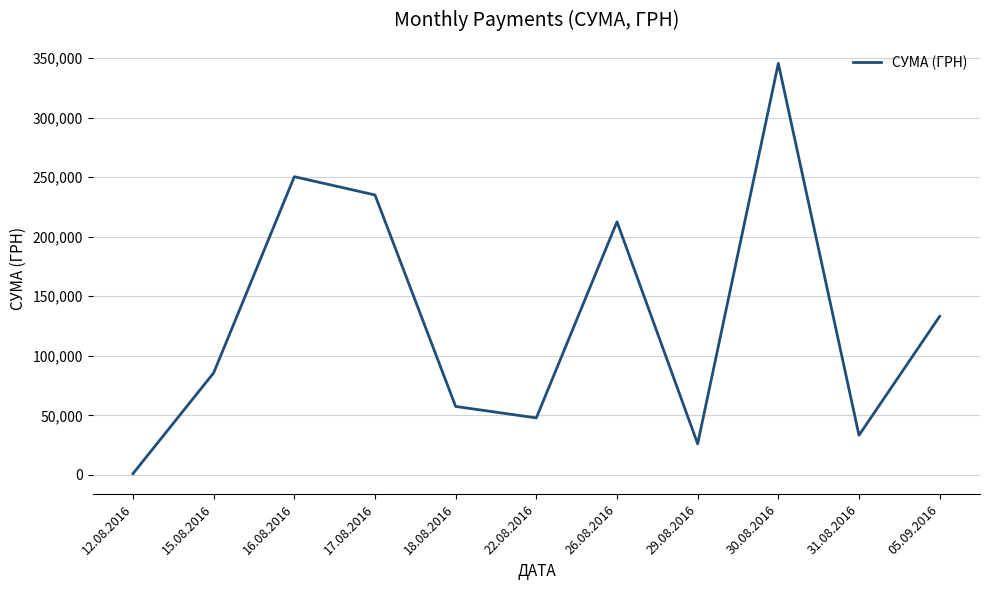

Rank the categories by value from lowest to highest.

12.08.2016, 29.08.2016, 31.08.2016, 22.08.2016, 18.08.2016, 15.08.2016, 05.09.2016, 26.08.2016, 17.08.2016, 16.08.2016, 30.08.2016